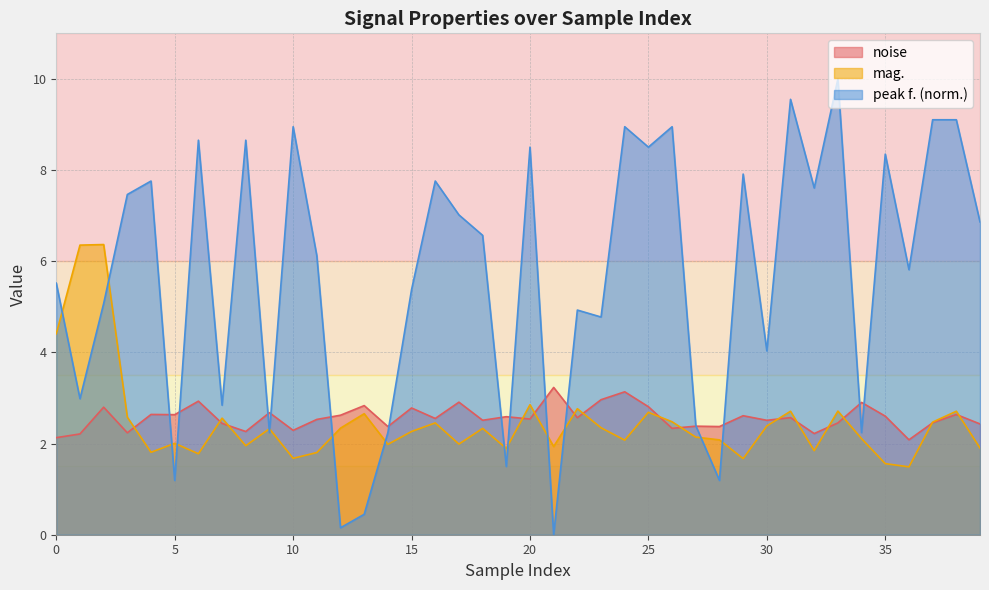

What are all the series names shown in the legend?

noise, mag., peak f. (norm.)